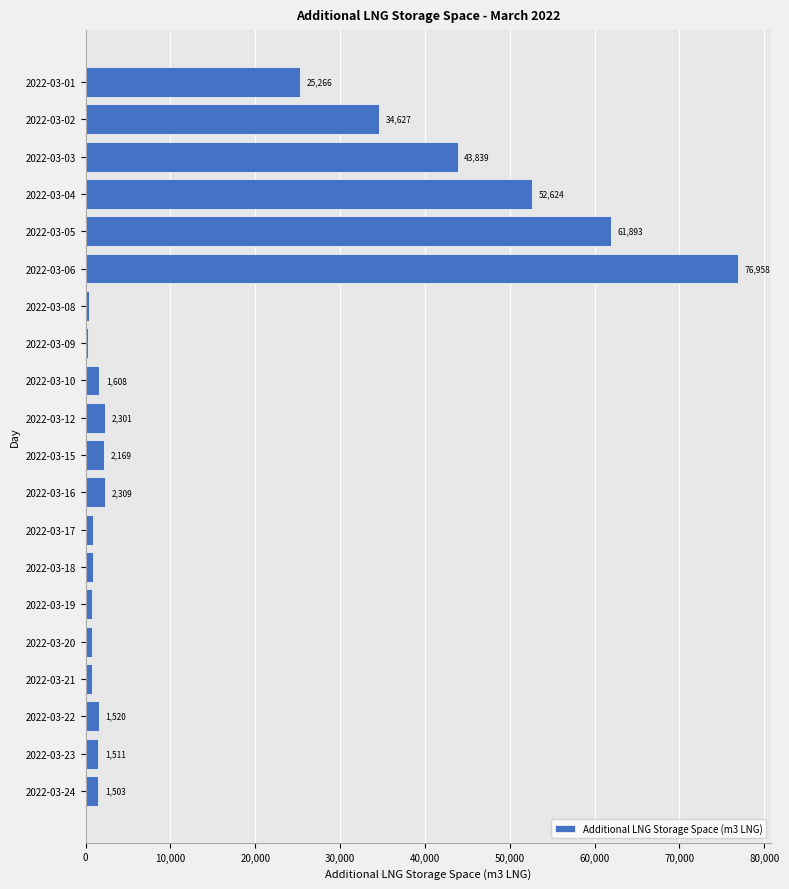

Rank the categories by value from lowest to highest.

2022-03-09, 2022-03-08, 2022-03-21, 2022-03-20, 2022-03-19, 2022-03-18, 2022-03-17, 2022-03-24, 2022-03-23, 2022-03-22, 2022-03-10, 2022-03-15, 2022-03-12, 2022-03-16, 2022-03-01, 2022-03-02, 2022-03-03, 2022-03-04, 2022-03-05, 2022-03-06